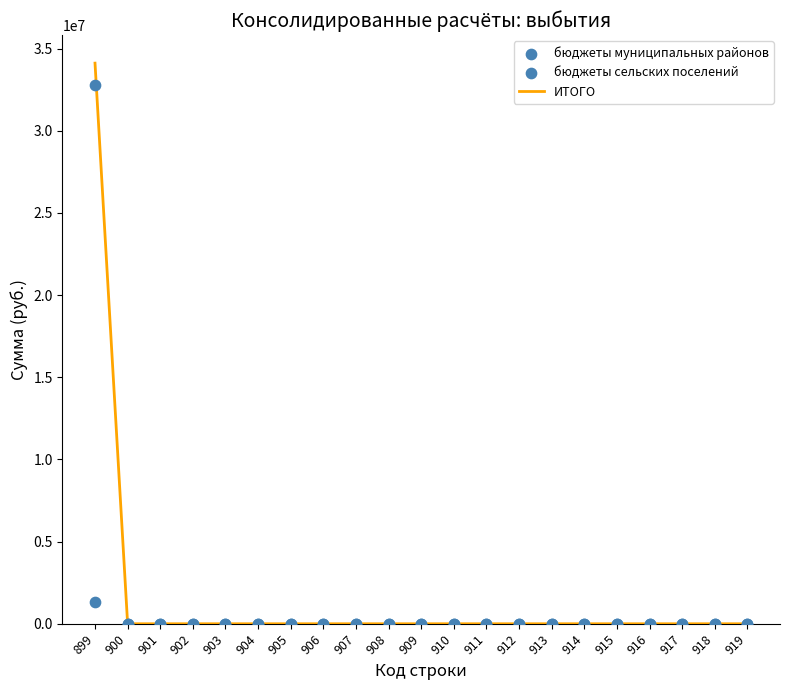

Which series reaches the minimum Y coordinate?

ИТОГО